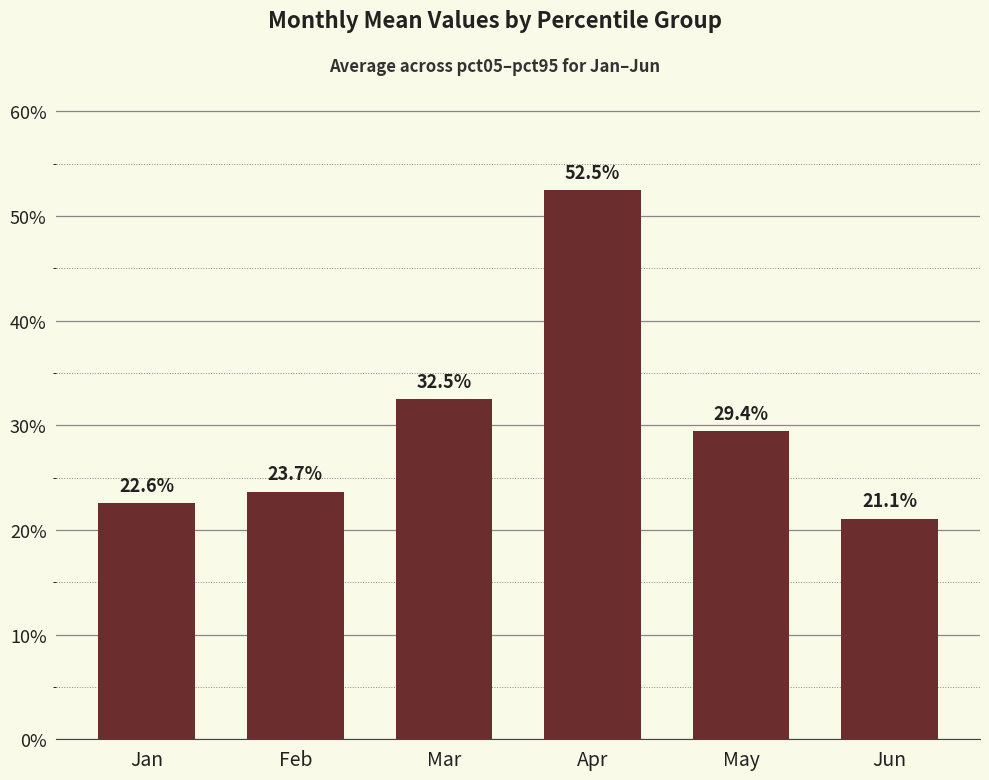

At which label is the value closest to 0?

Jun